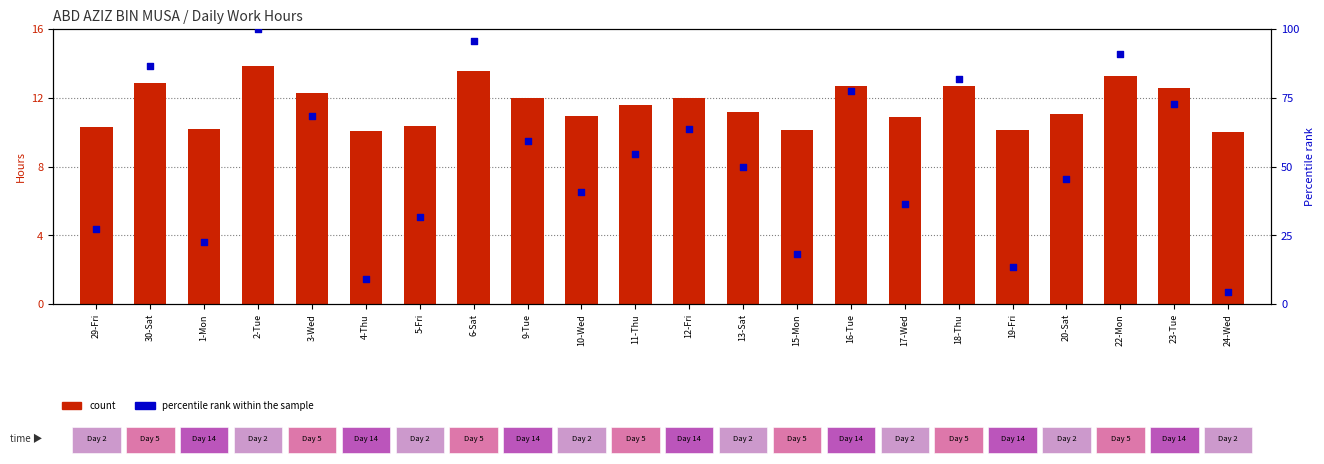

Which series has the largest Y range (max minus min)?

percentile rank within the sample